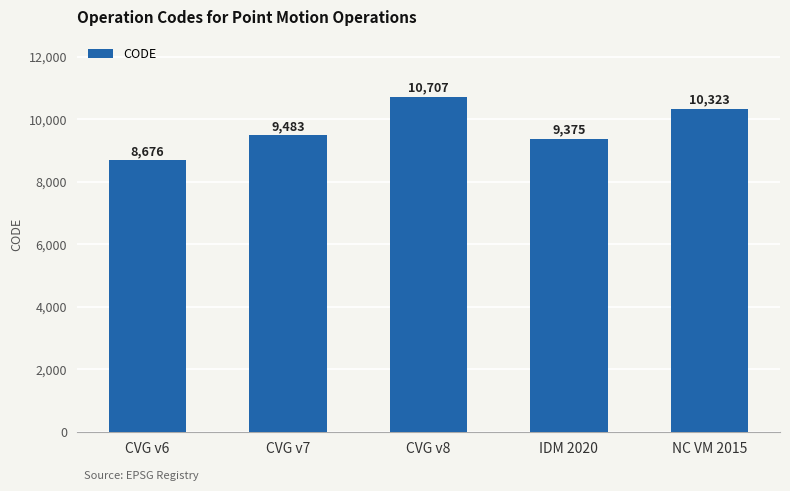

Are the bars grouped side by side (vs. stacked)?

No